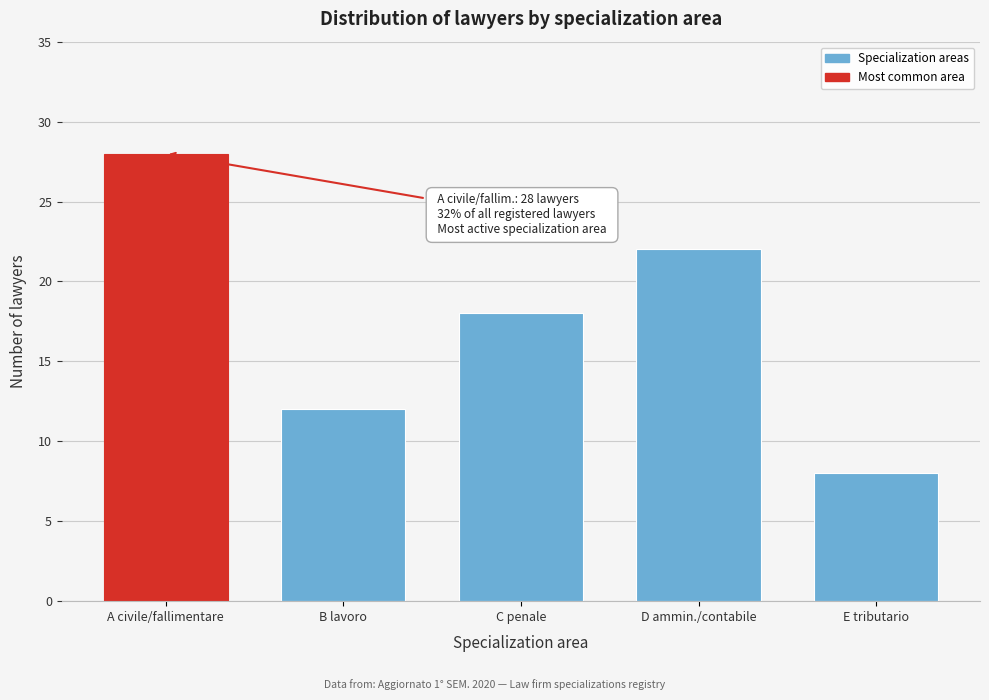

Reading left to right, extract all data points from this chart.

A civile/fallimentare=28	B lavoro=12	C penale=18	D ammin./contabile=22	E tributario=8